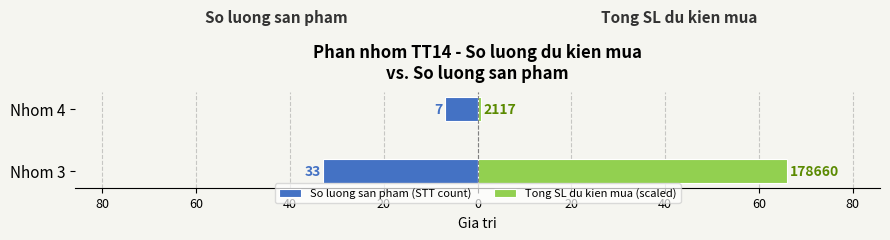

Are the bars grouped side by side (vs. stacked)?

Yes